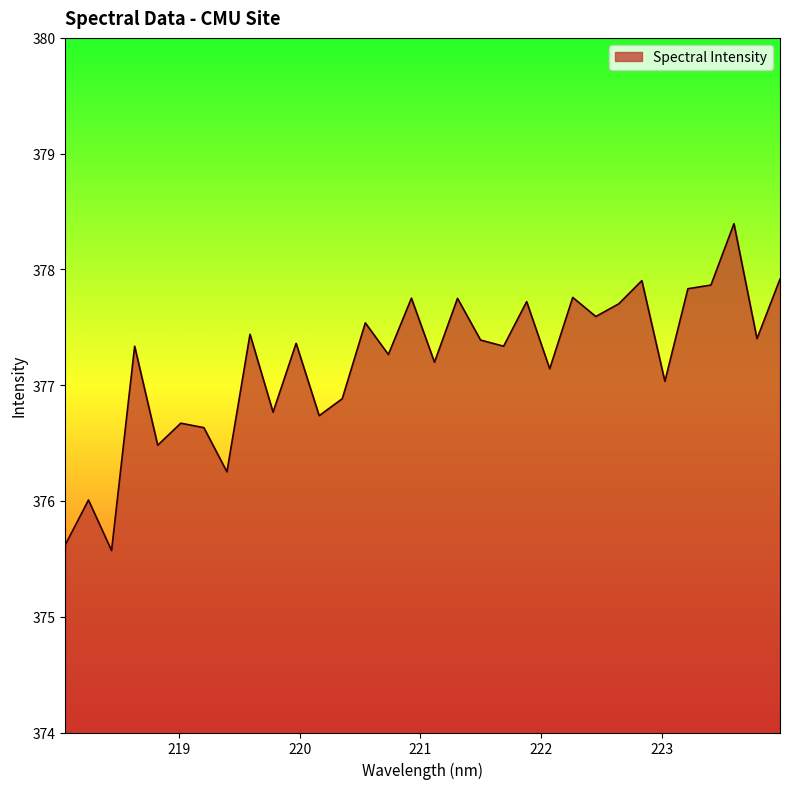

Reading right to left, list all the values displayed in this chart.

377.9	377.4	378.4	377.9	377.8	377.0	377.9	377.7	377.6	377.8	377.1	377.7	377.3	377.4	377.8	377.2	377.8	377.3	377.5	376.9	376.7	377.4	376.8	377.4	376.3	376.6	376.7	376.5	377.3	375.6	376.0	375.6